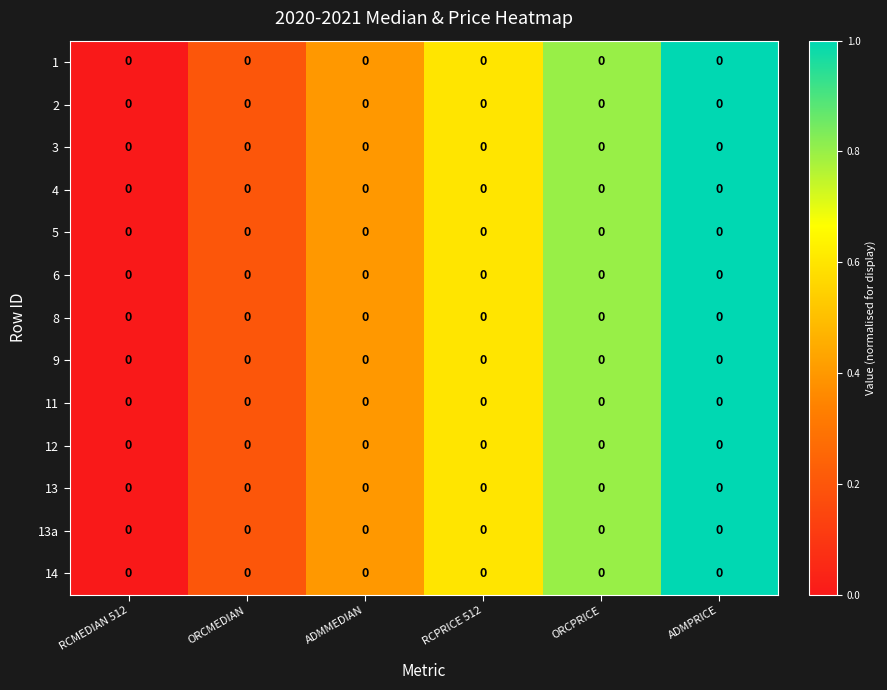

What is the difference between the maximum and minimum values in the 14 series?

1.0